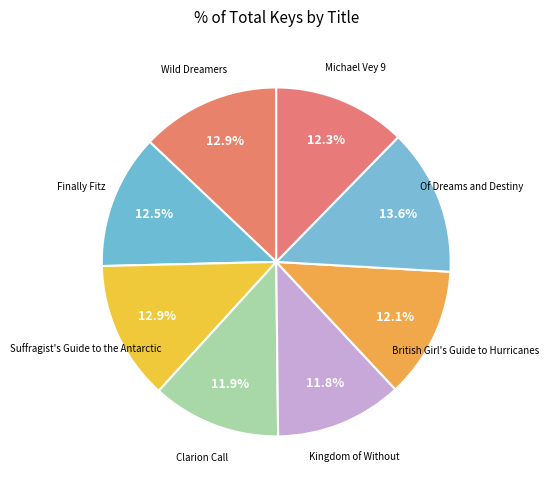

Which category has the biggest portion of the pie?

Of Dreams and Destiny